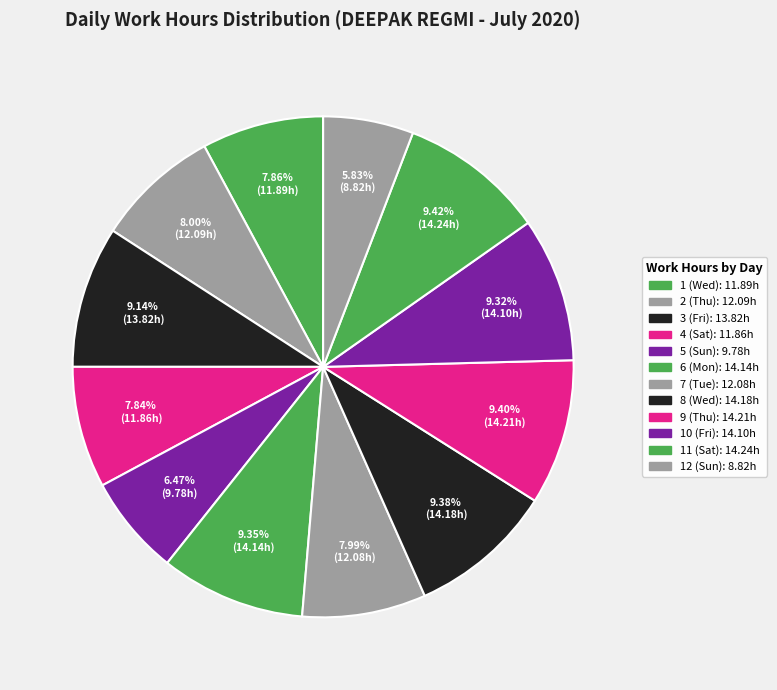

How many slices are in this pie chart?

12